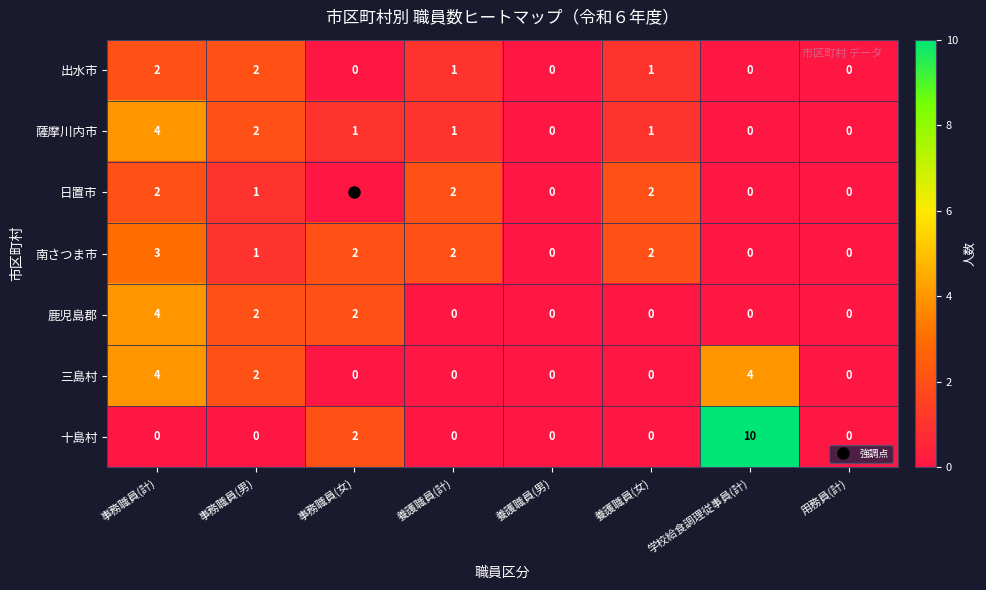

Which series changed the most between 養護職員(女) and 学校給食調理従事員(計)?

十島村